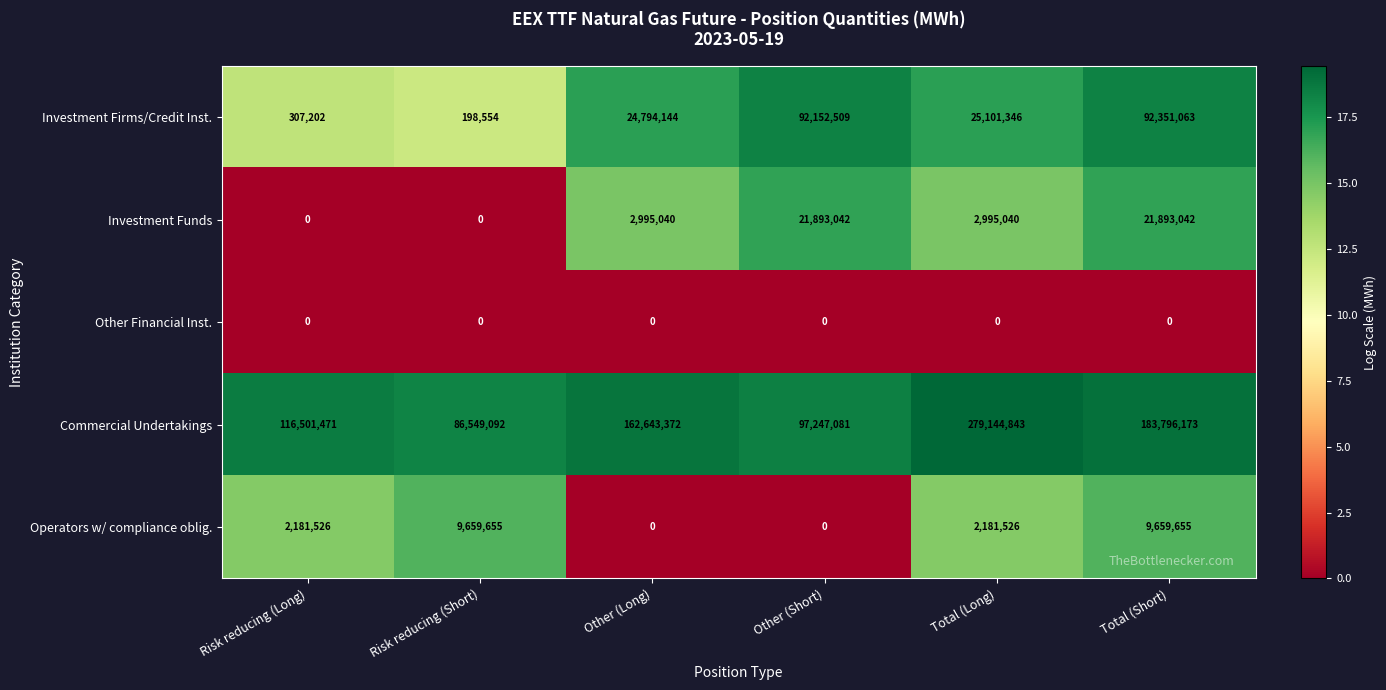

Which series changed the most between Other (Long) and Other (Short)?

Investment Firms/Credit Inst.